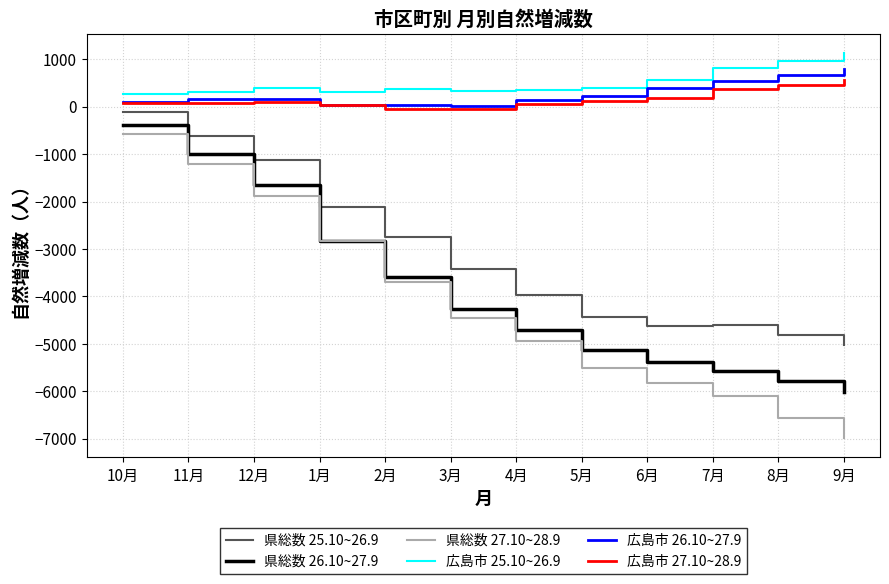

Rank the categories by 県総数 26.10~27.9 value from highest to lowest.

10月, 11月, 12月, 1月, 2月, 3月, 4月, 5月, 6月, 7月, 8月, 9月